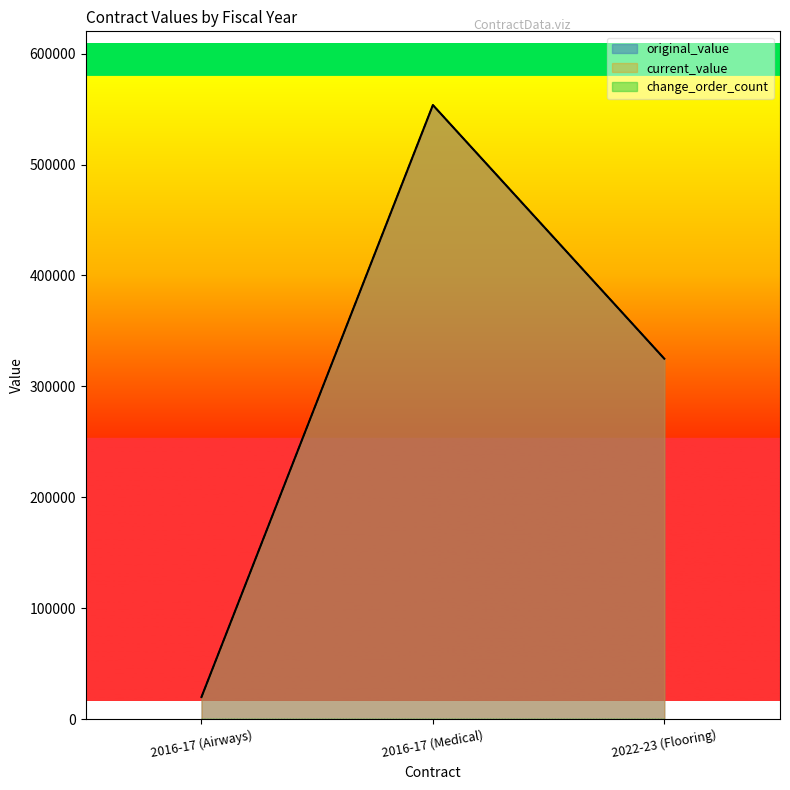

Which series has the largest total across all categories?

original_value